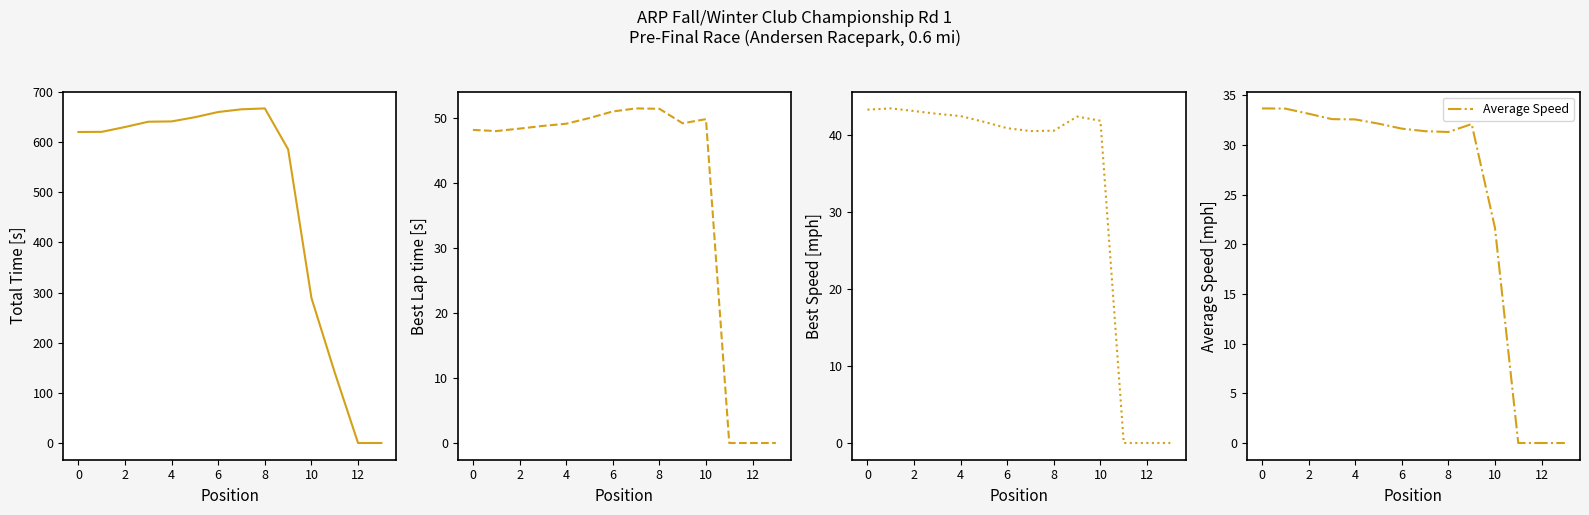

Where is Average Speed nearest to the value 16?

10